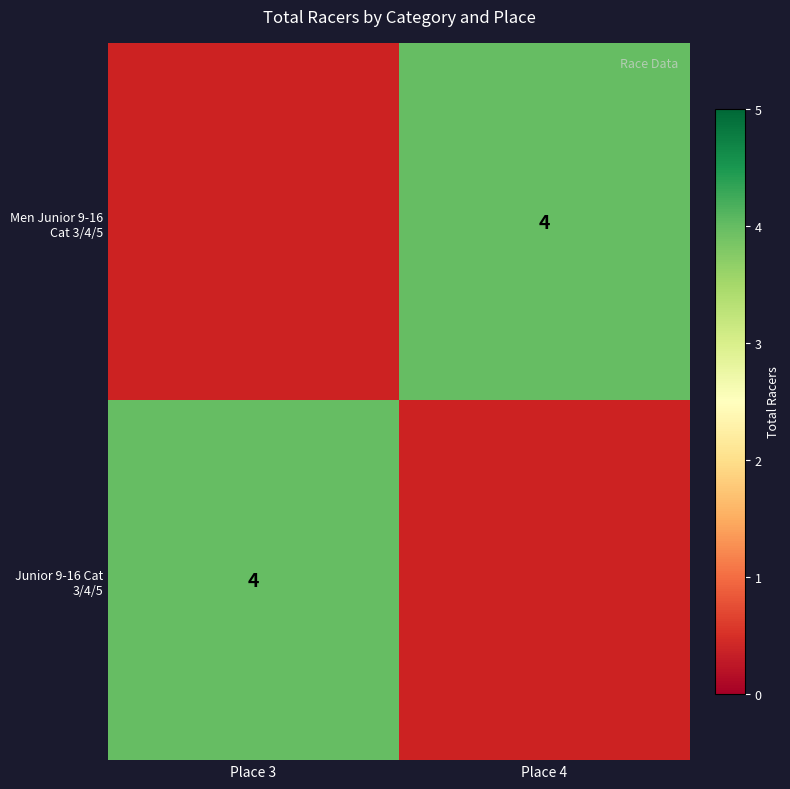

Which series has the largest range (max minus min)?

Junior 9-16 Cat 3/4/5